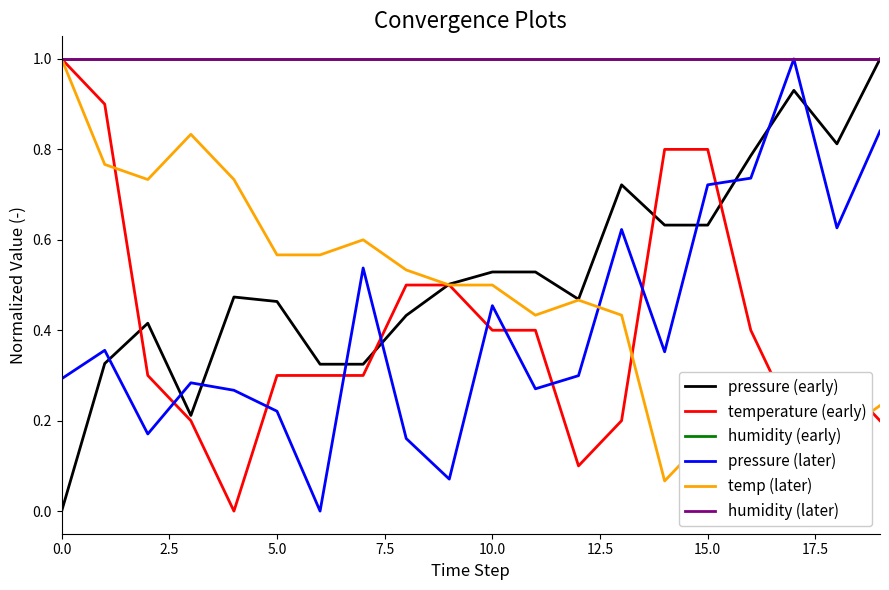

What is the difference between the maximum and second lowest values in the pressure (early) series?

0.8